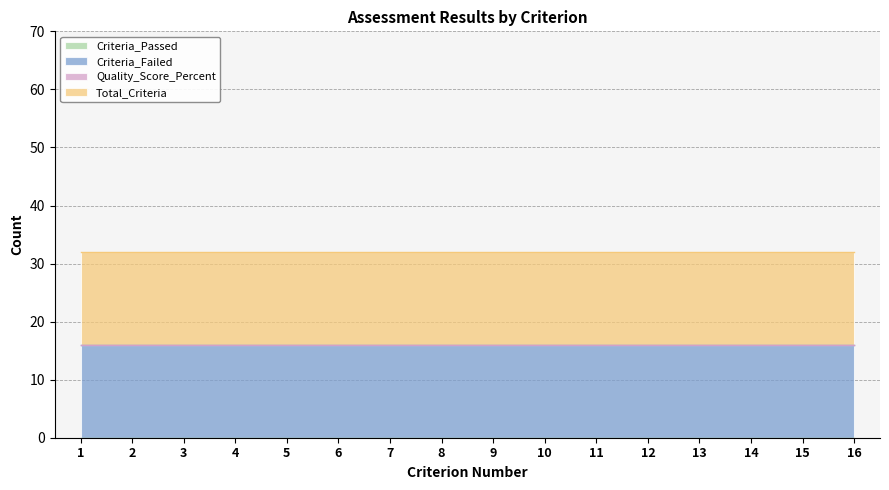

Is the value of Quality_Score_Percent at 2 greater than the value of Criteria_Passed at 15?

No